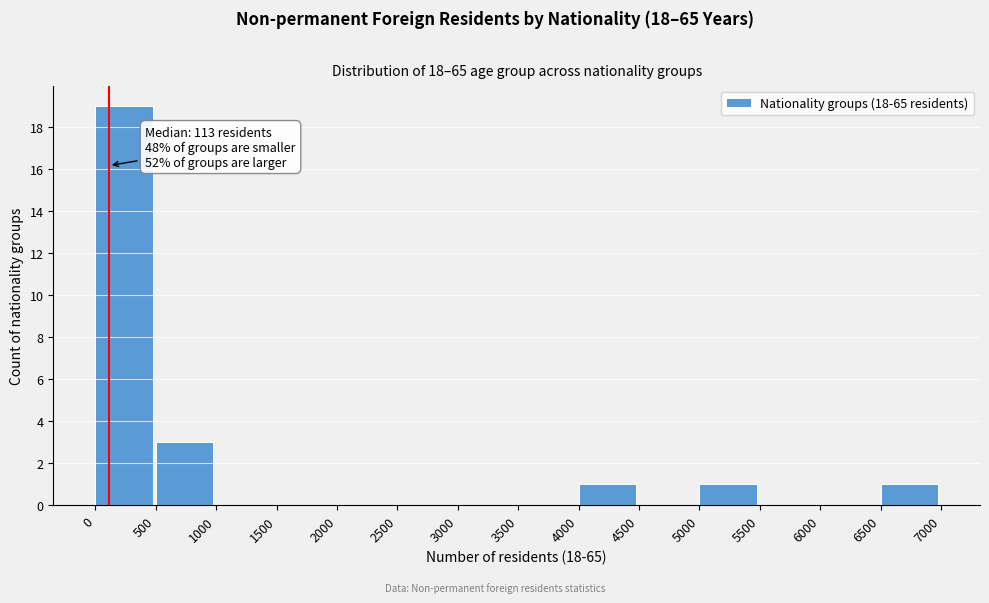

Which range on the x-axis has the tallest bar?

0 to 500